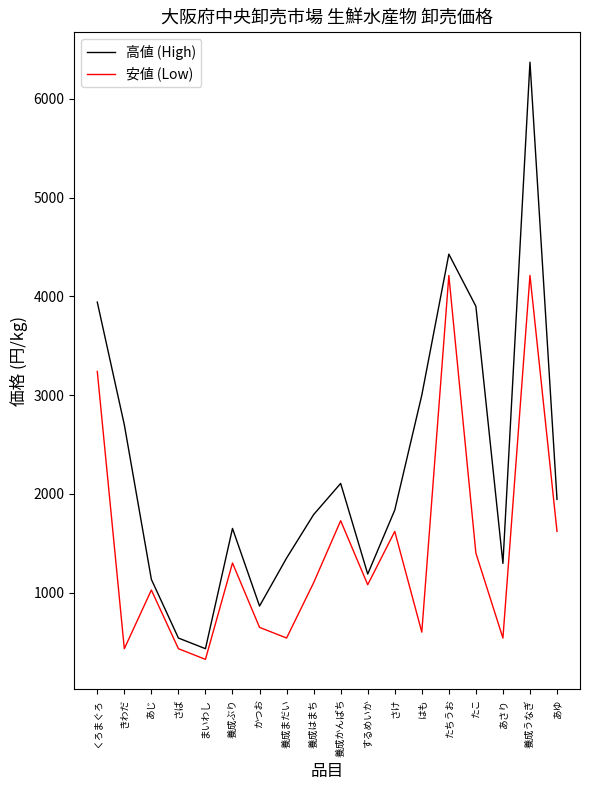

Is it true that 高値 (High) equals 855 at 養成はまち?

False